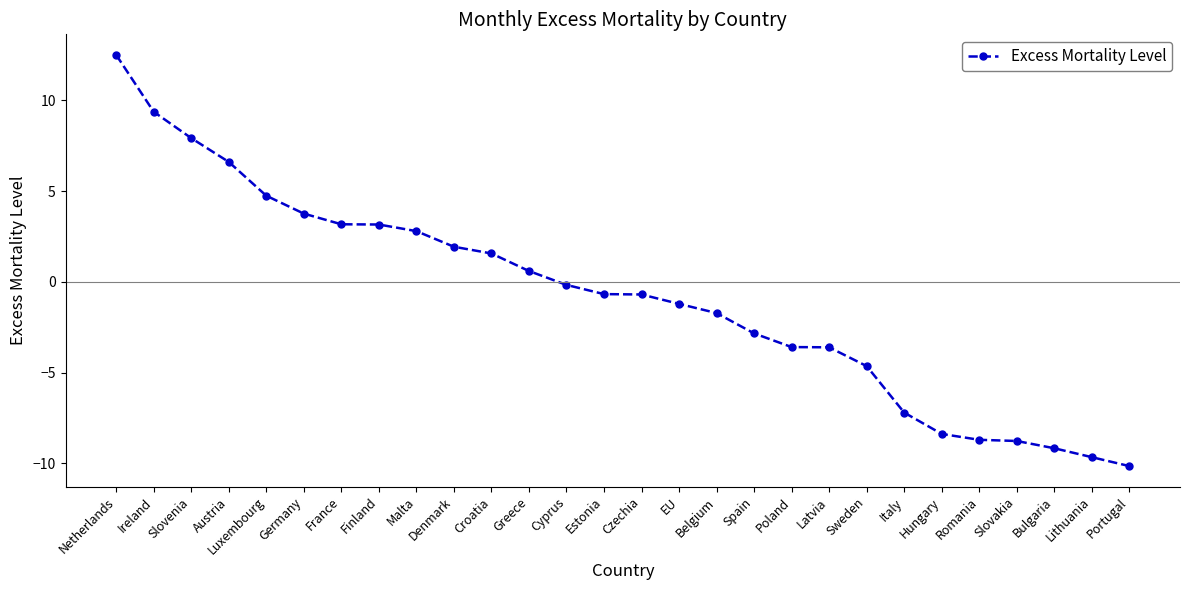

What is the approximate value at Lithuania?

-9.7